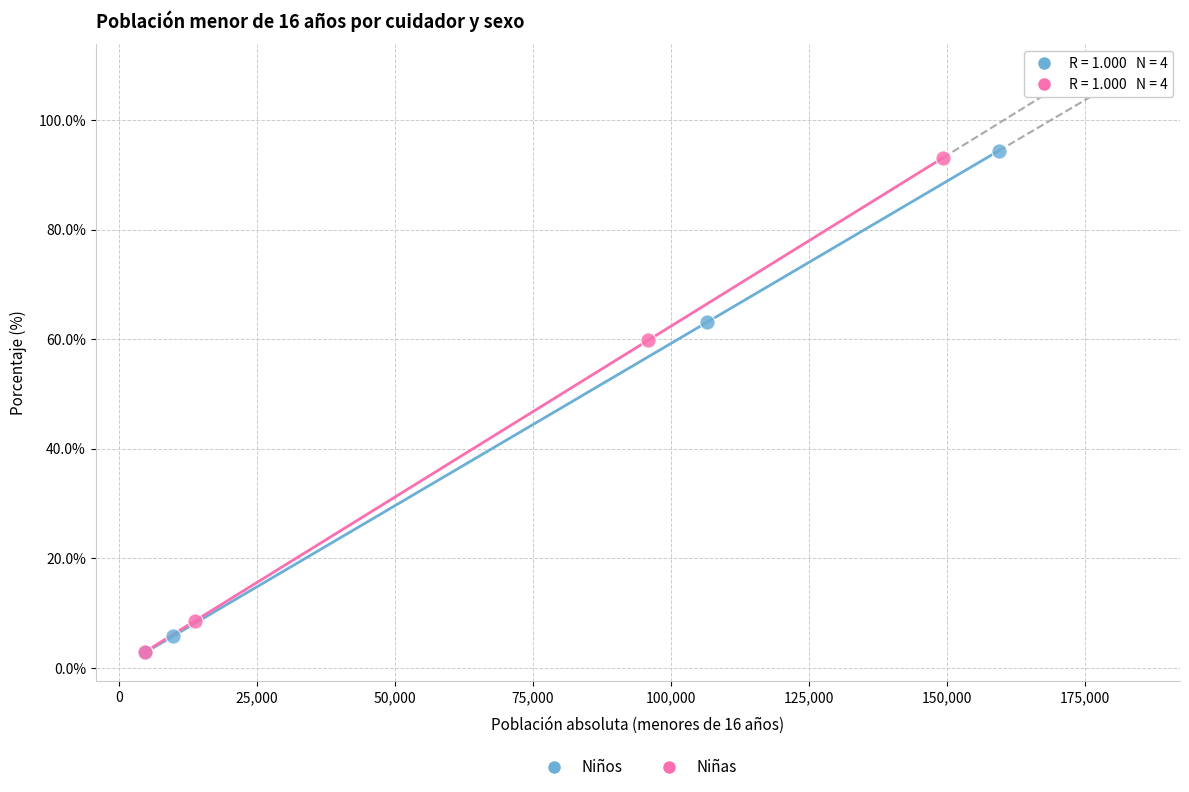

Which series has the widest spread of Y values?

Niños